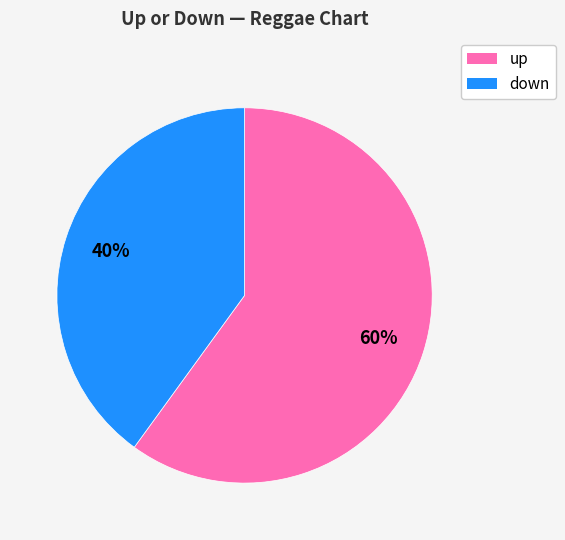

What is the smallest slice in the pie chart?

down